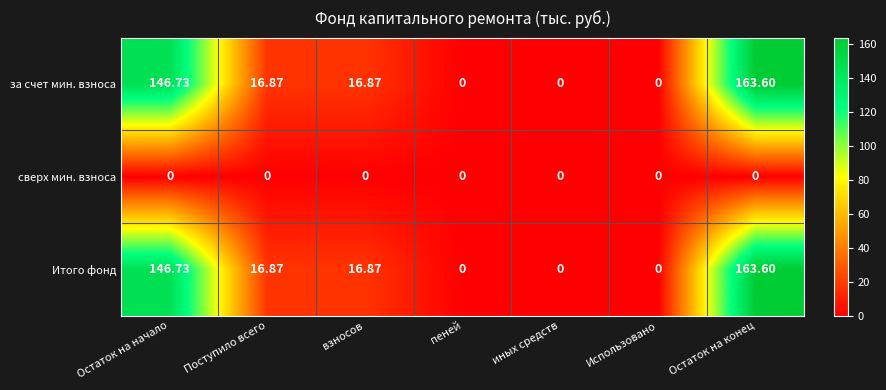

Is the value of Итого фонд at взносов greater than the value of сверх мин. взноса at иных средств?

Yes